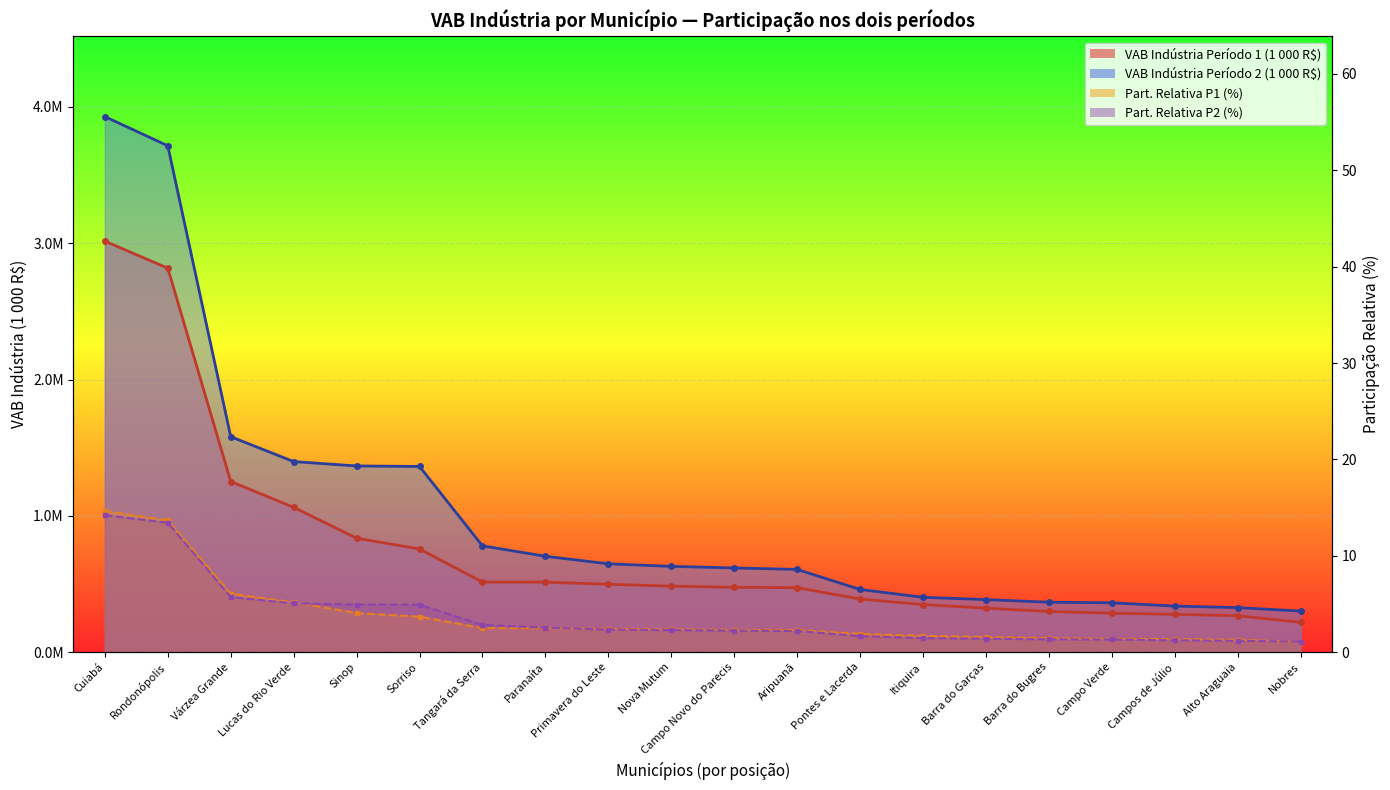

True or false: Participação Relativa P2 (%) has more than 2 interior local peaks.

False